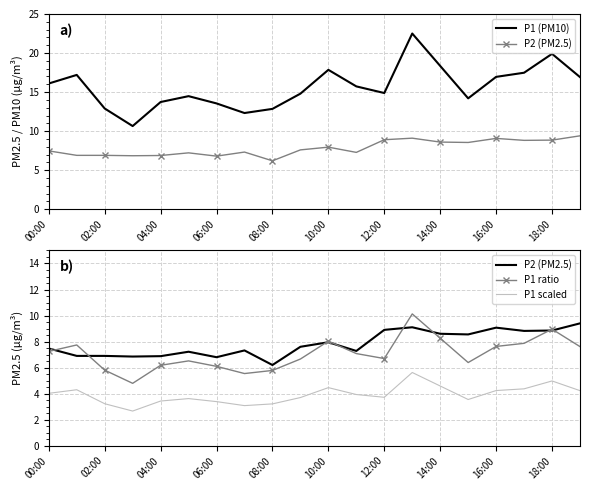

What are all the series names shown in the legend?

P1 (PM10), P2 (PM2.5), P1 ratio, P1 scaled